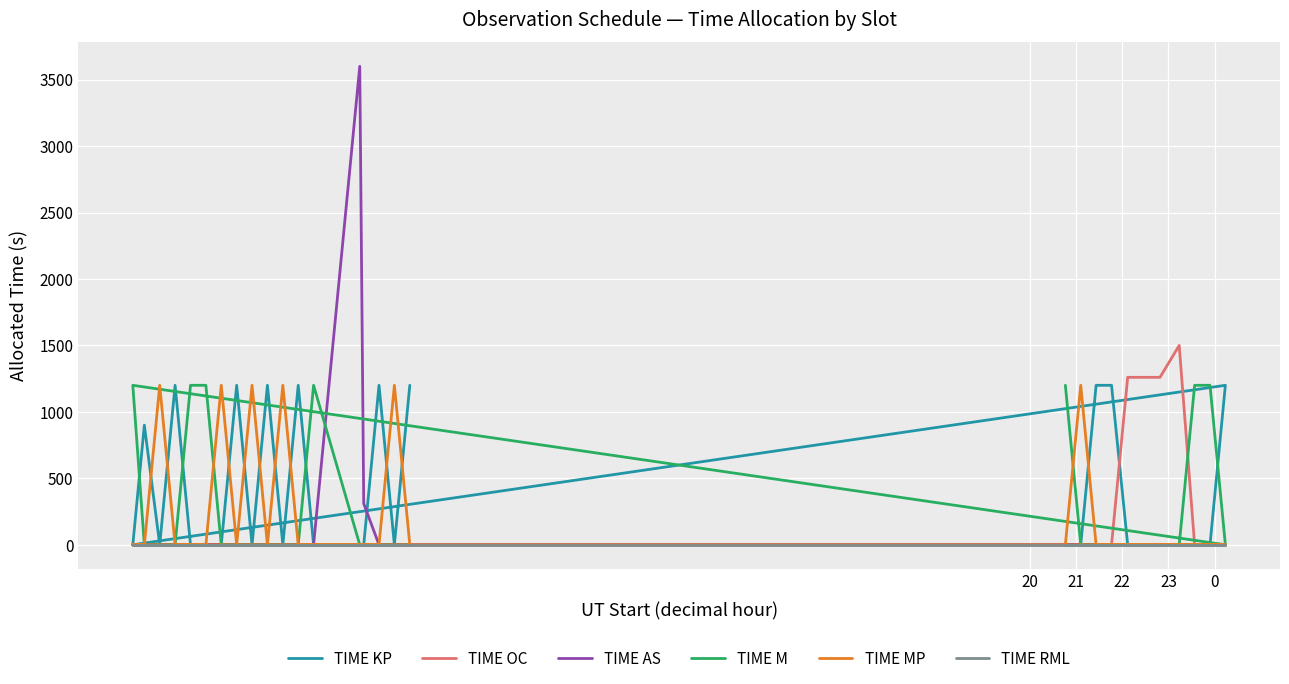

How many series are shown in this chart?

6